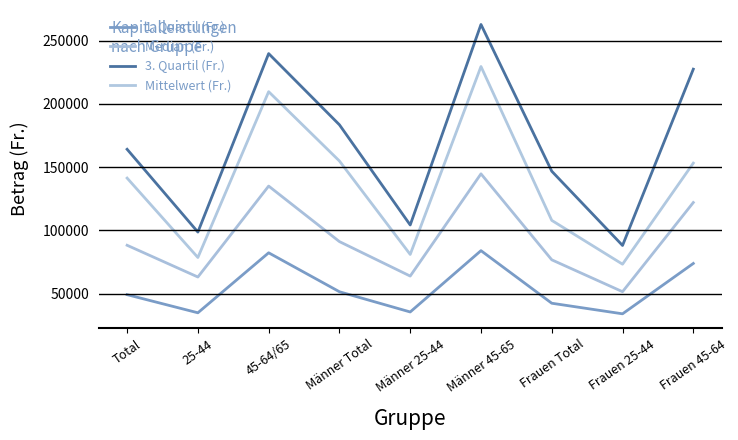

How many lines are shown in the chart?

4